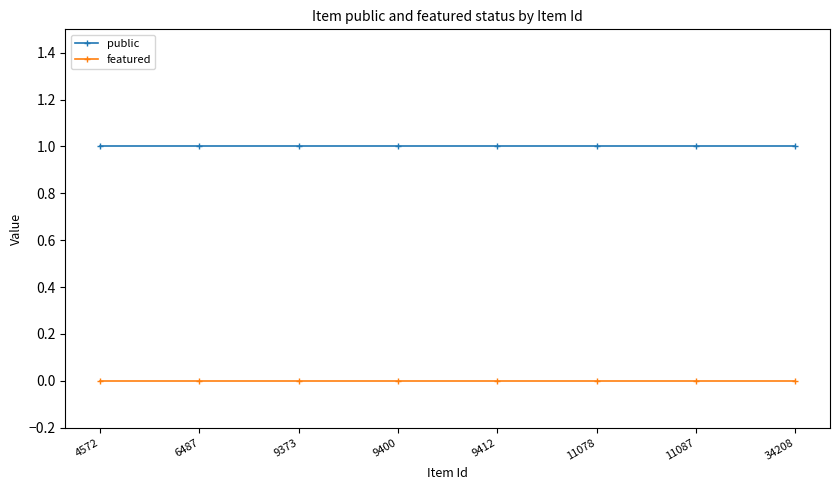

What is the sum of all public values?

8